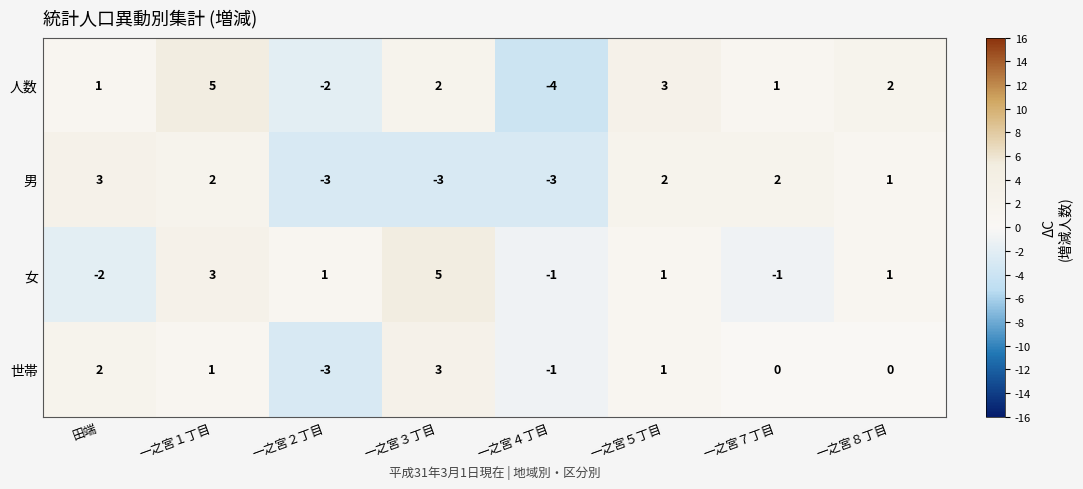

What is the total value across all series at 一之宮４丁目?

-9